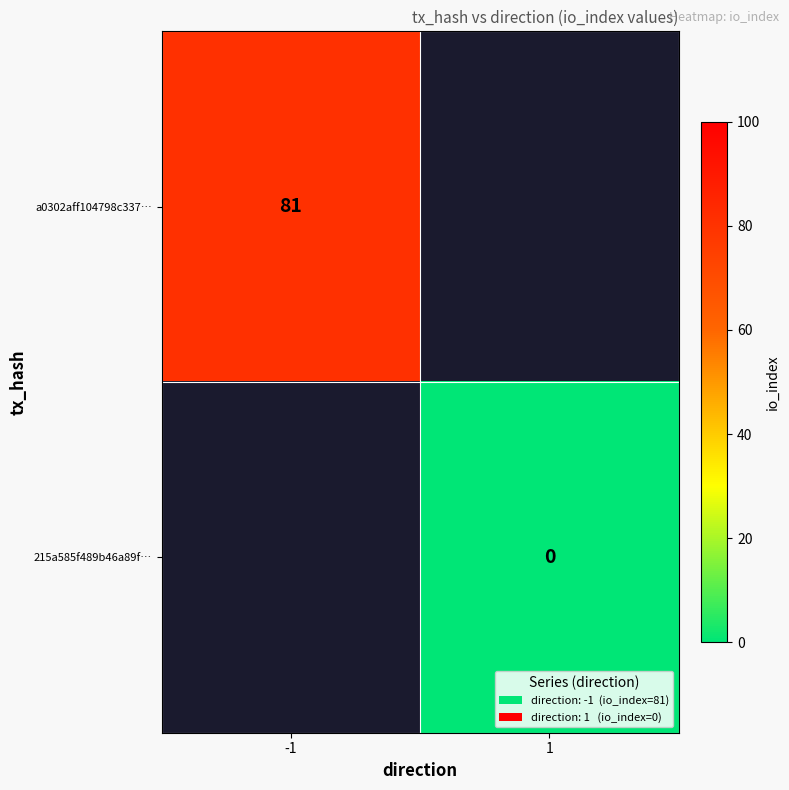

How many distinct data groups are displayed?

2